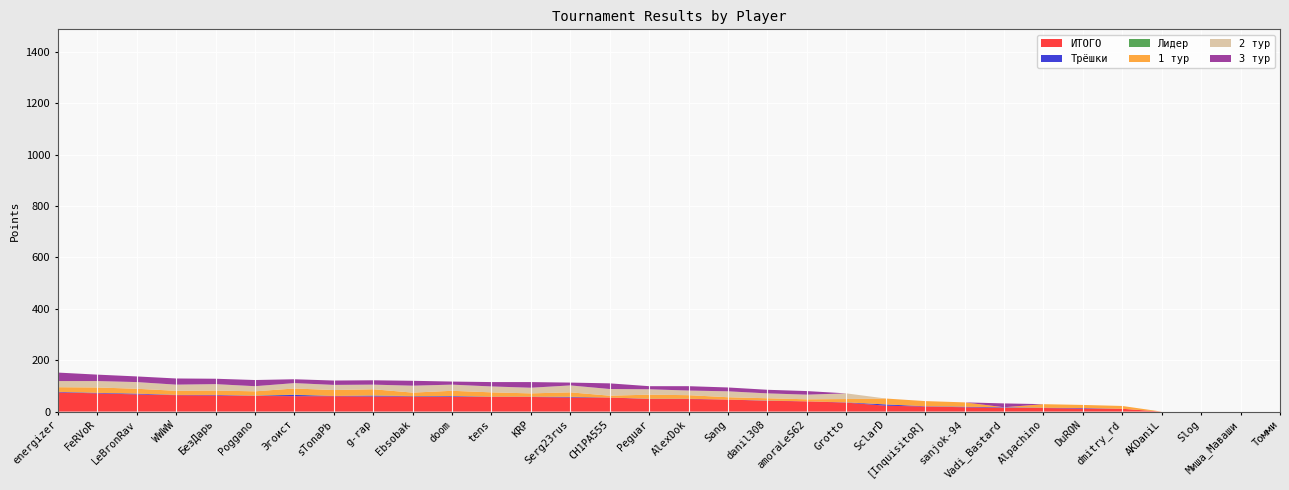

Reading left to right, list all the values displayed in this chart.

ИТОГО: 75	71	67	64	63	61	60	60	59	59	57	57	57	55	55	49	49	47	42	40	35	23	20	17	15	14	12	11	0	0	0	0
Трёшки: 2	2	3	1	2	1	5	1	3	1	3	1	1	2	0	1	1	0	1	0	1	5	1	2	2	1	2	0	0	0	0	0
Лидер: 0	0	0	0	0	0	1	0	1	1	0	0	0	1	0	0	0	0	0	0	0	0	0	0	0	0	0	0	0	0	0	0
1 тур: 18	21	19	16	17	17	24	23	24	13	21	17	13	17	7	16	14	9	9	8	13	23	20	17	0	14	12	11	0	0	0	0
2 тур: 24	25	26	24	25	20	21	20	18	27	24	23	22	27	26	21	18	23	19	18	22	0	0	0	0	0	0	0	0	0	0	0
3 тур: 33	25	22	24	21	24	15	17	17	19	12	17	22	11	22	12	17	15	14	14	0	0	0	0	15	0	0	0	0	0	0	0